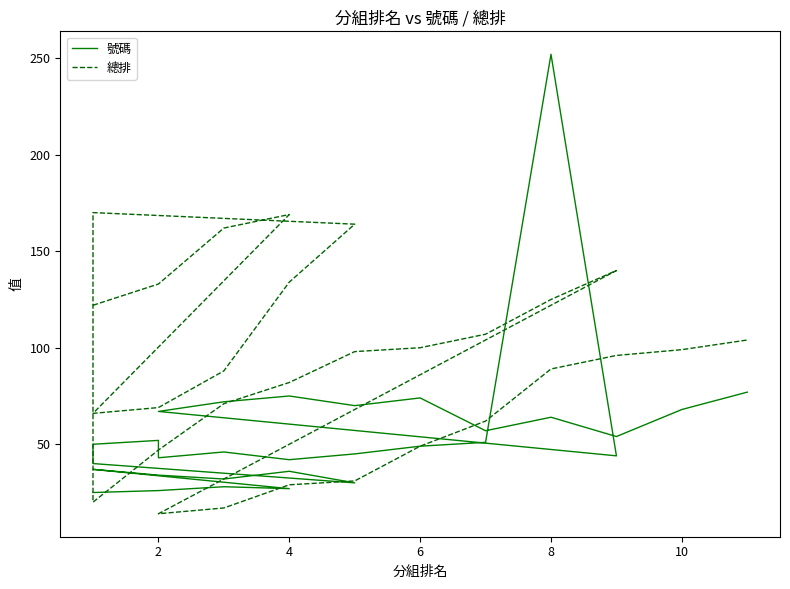

What is the difference between the second highest and minimum values in the 號碼 series?

52